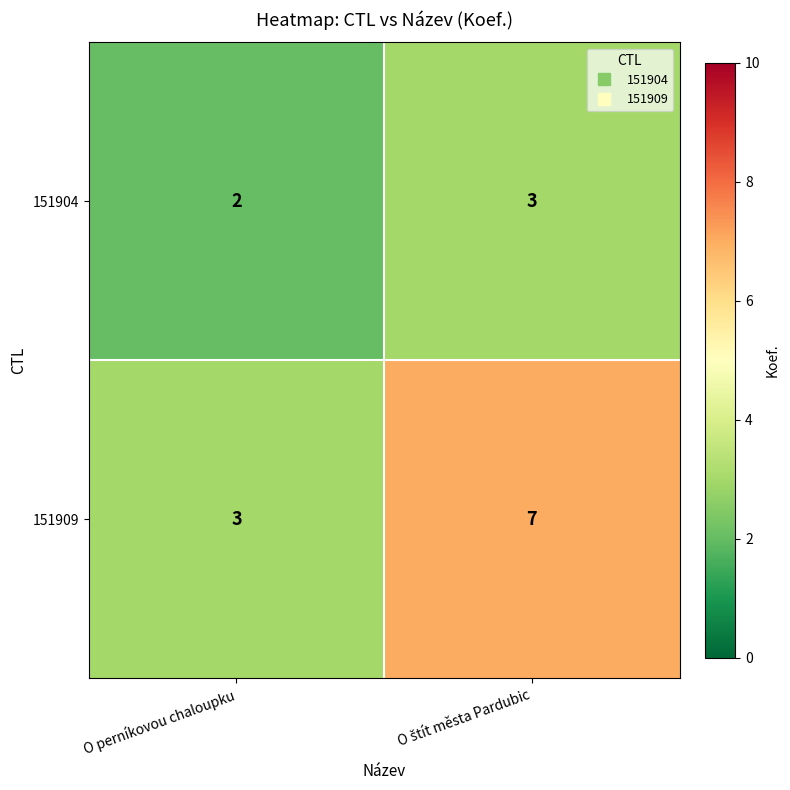

What is the average value of the 151909 series?

5